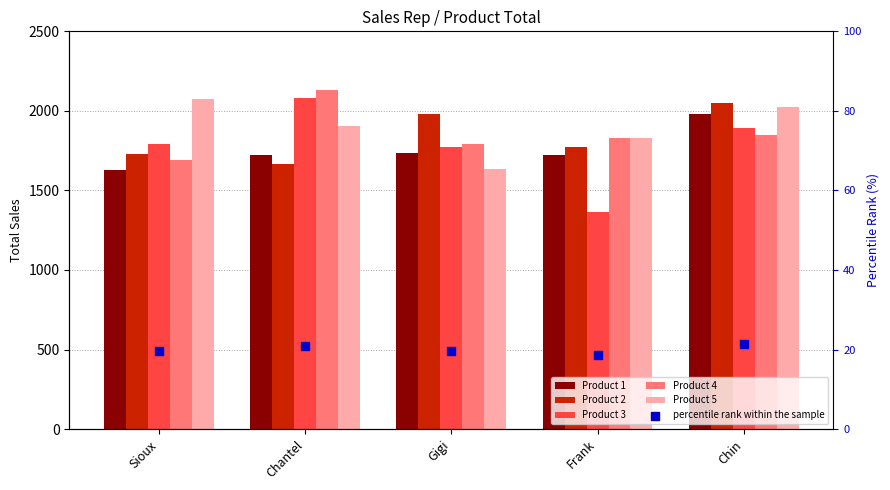

What is the total value across all series at Gigi?

8936.5